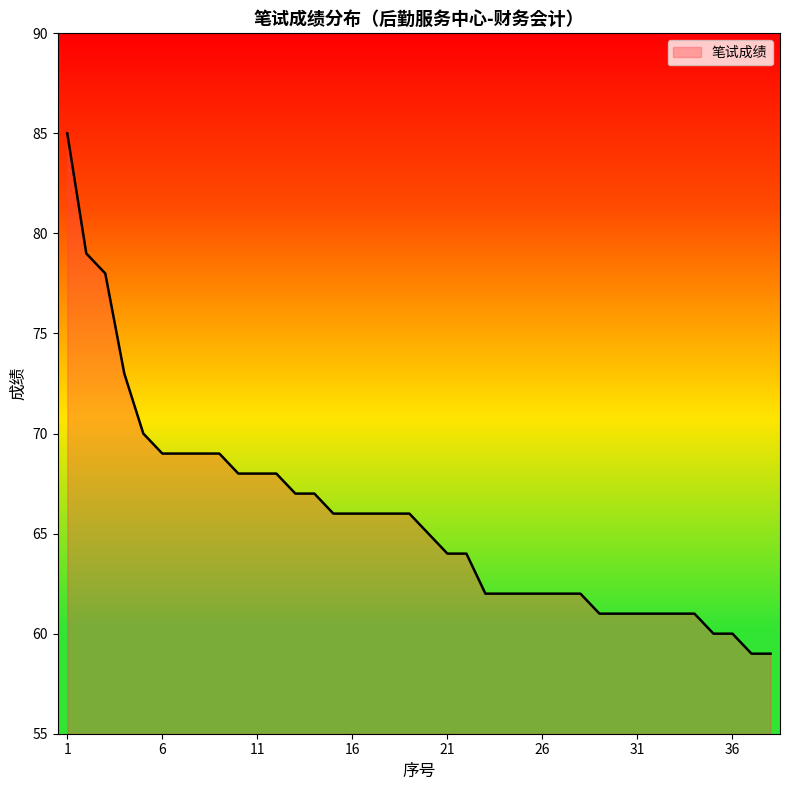

Reading right to left, list all the values displayed in this chart.

59	59	60	60	61	61	61	61	61	61	62	62	62	62	62	62	64	64	65	66	66	66	66	66	67	67	68	68	68	69	69	69	69	70	73	78	79	85